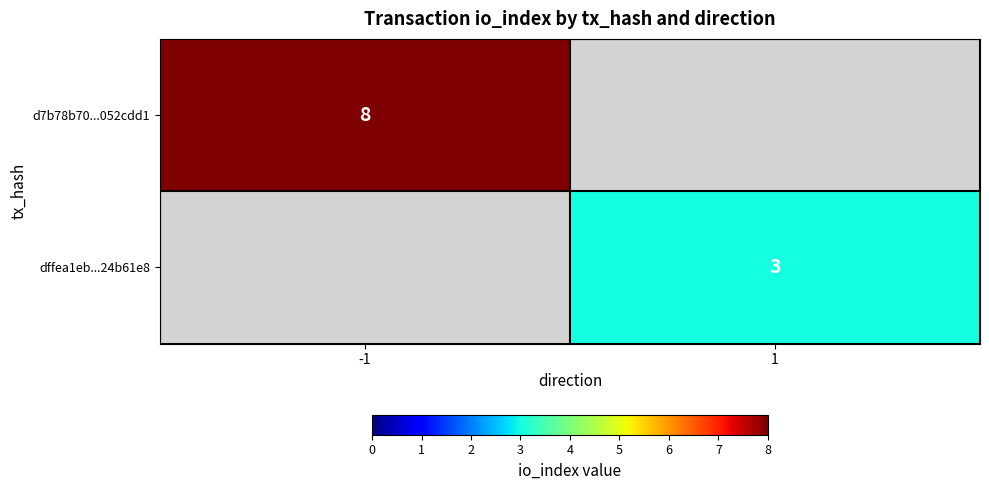

The value of d7b78b70...052cdd1 at -1 is 8. True or false?

True